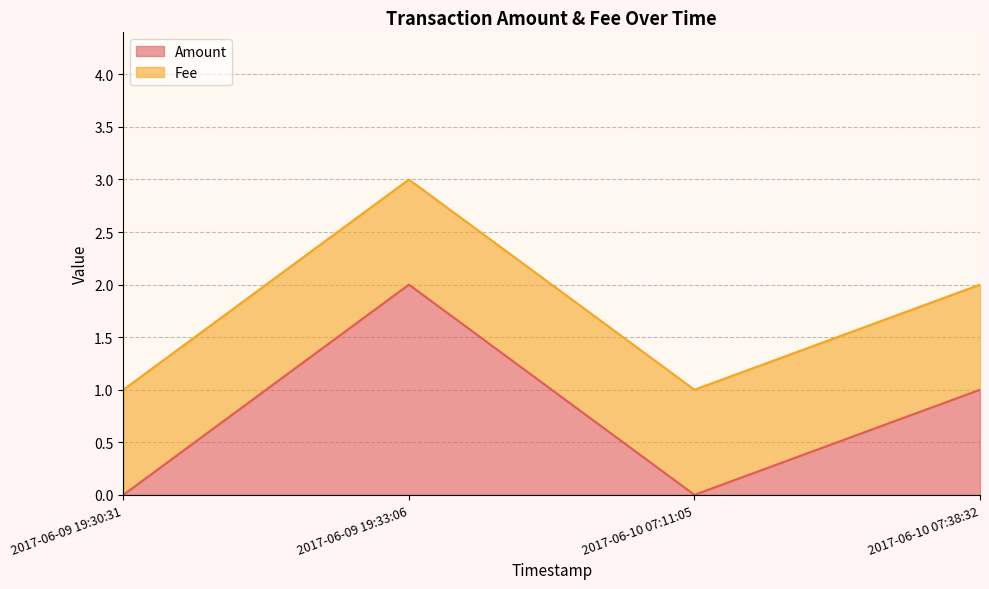

What position from the right is 2017-06-09 19:30:31?

4